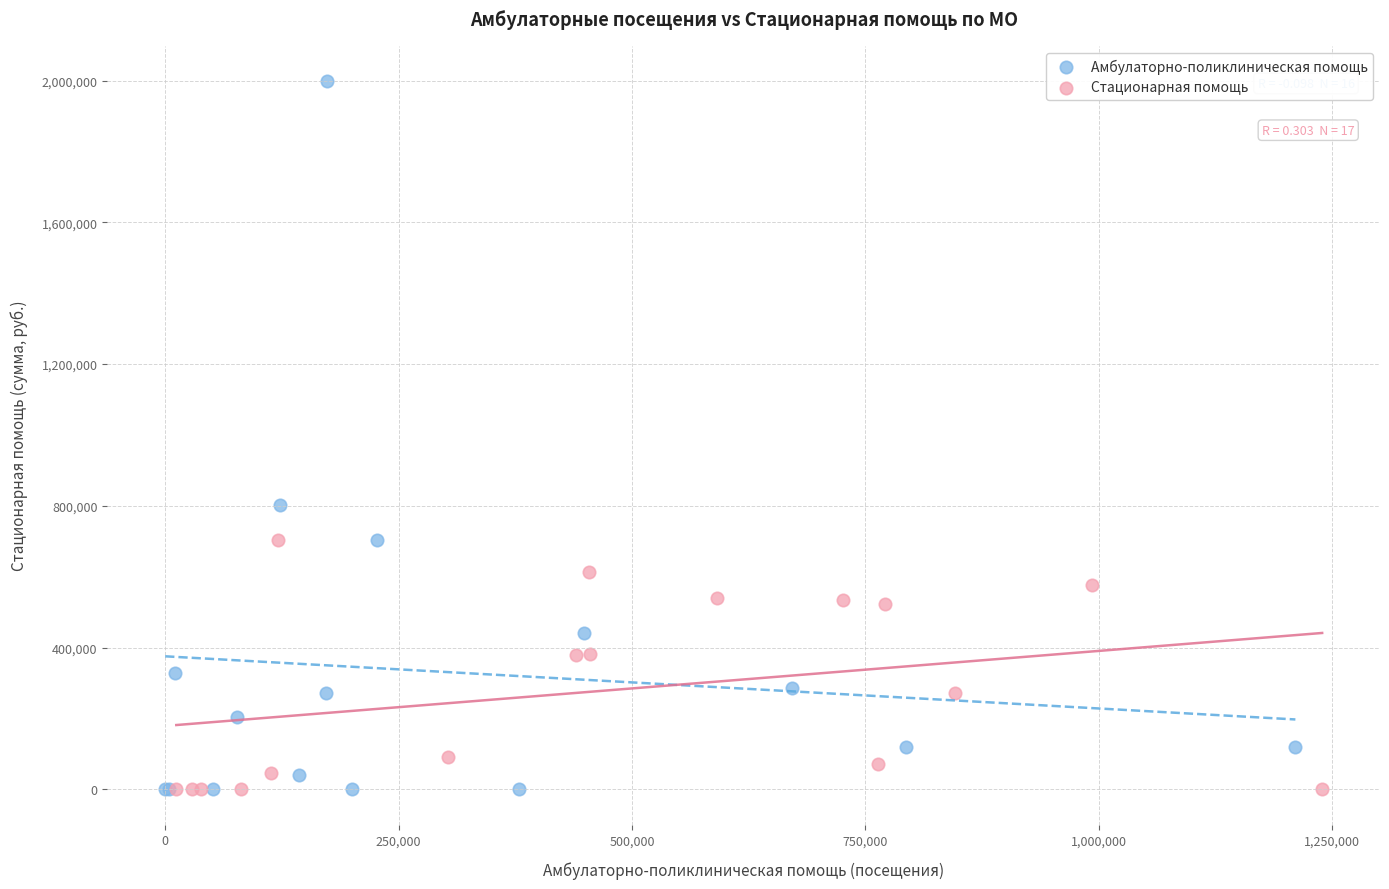

Which series contains the highest Y value?

Амбулаторно-поликлиническая помощь